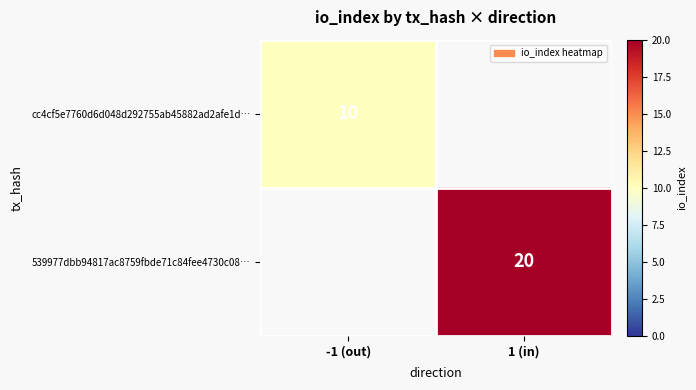

True or false: cc4cf5e7760d6d048d292755ab45882ad2afe1d… has a value of 10 at -1 (out).

True